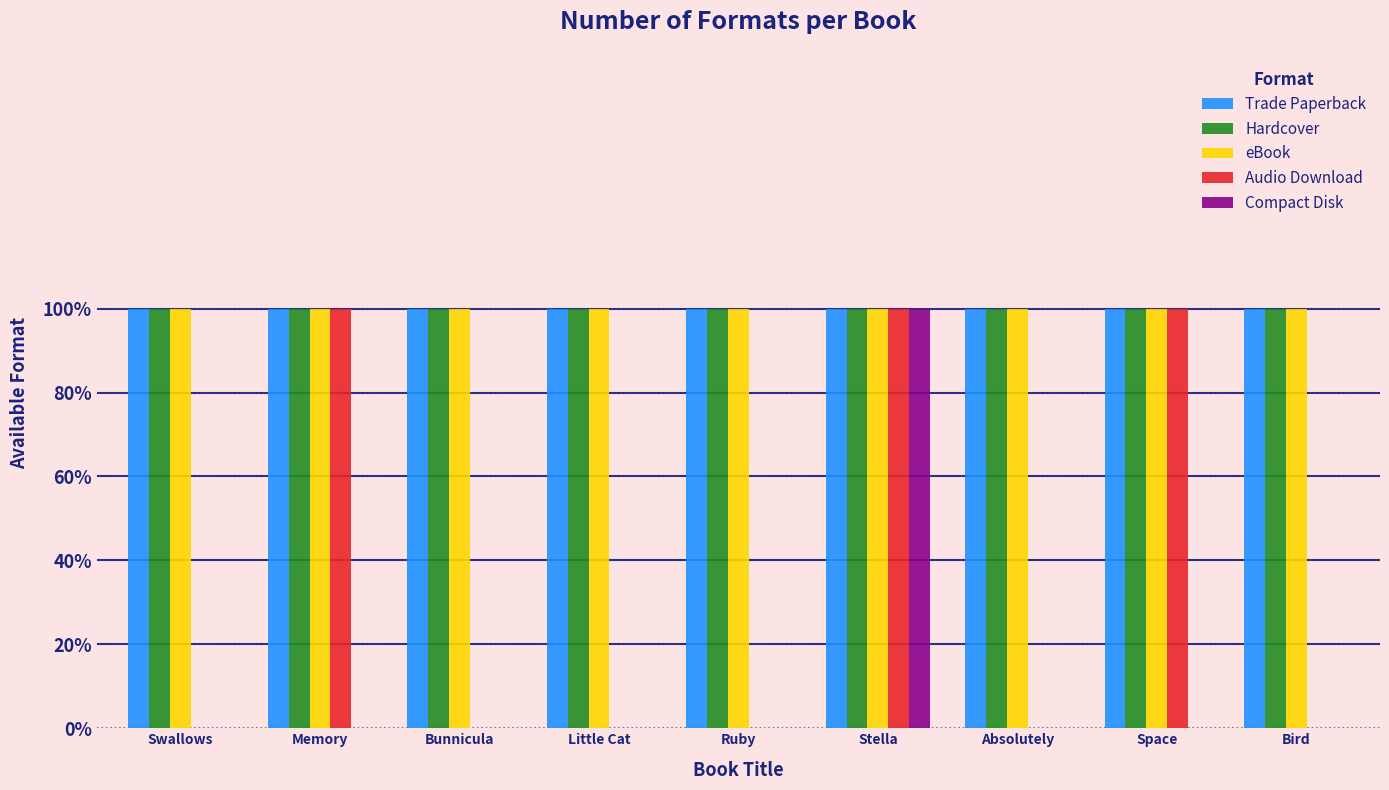

Rank the series at Swallows from lowest to highest value.

Audio Download, Compact Disk, Trade Paperback, Hardcover, eBook